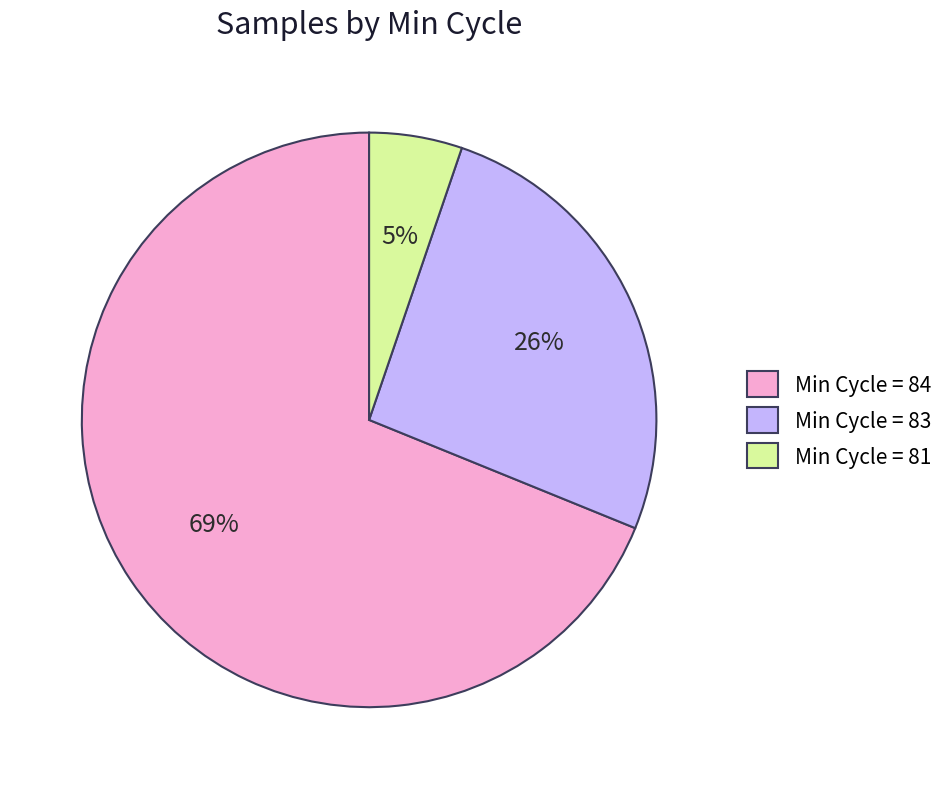

Does any single category account for the majority?

Yes